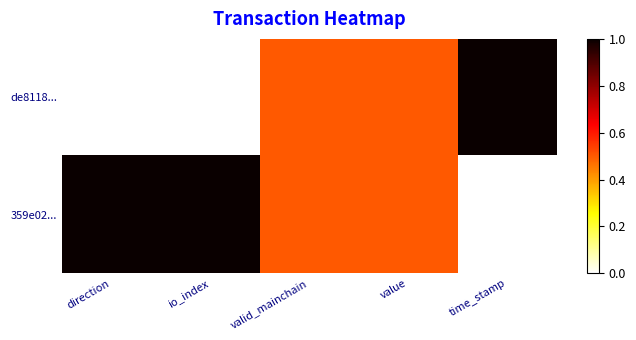

Which series has the largest total across all categories?

359e02...